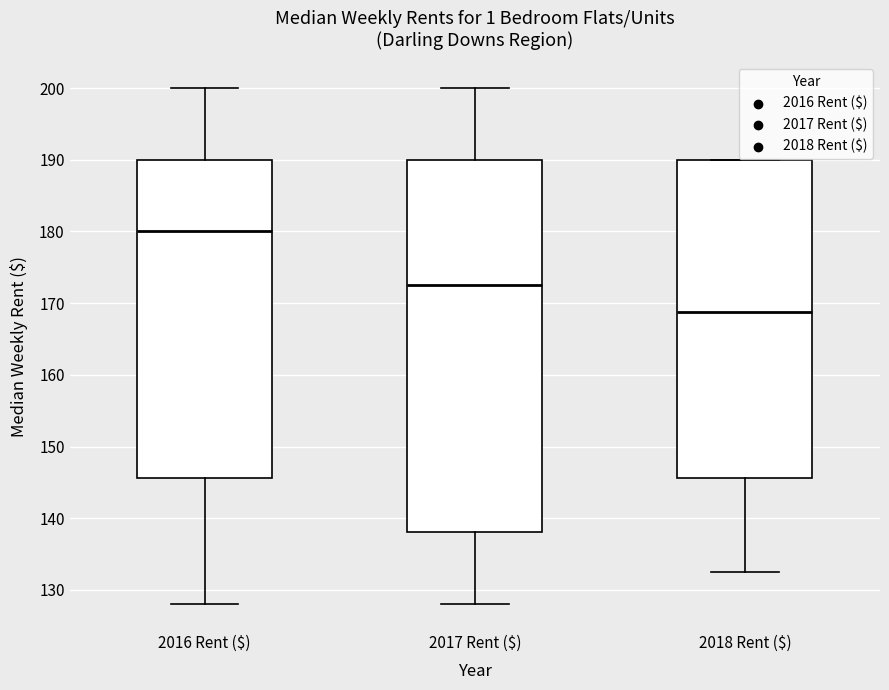

Which box is the tallest, from its lower edge to its upper edge?

2017 Rent ($)